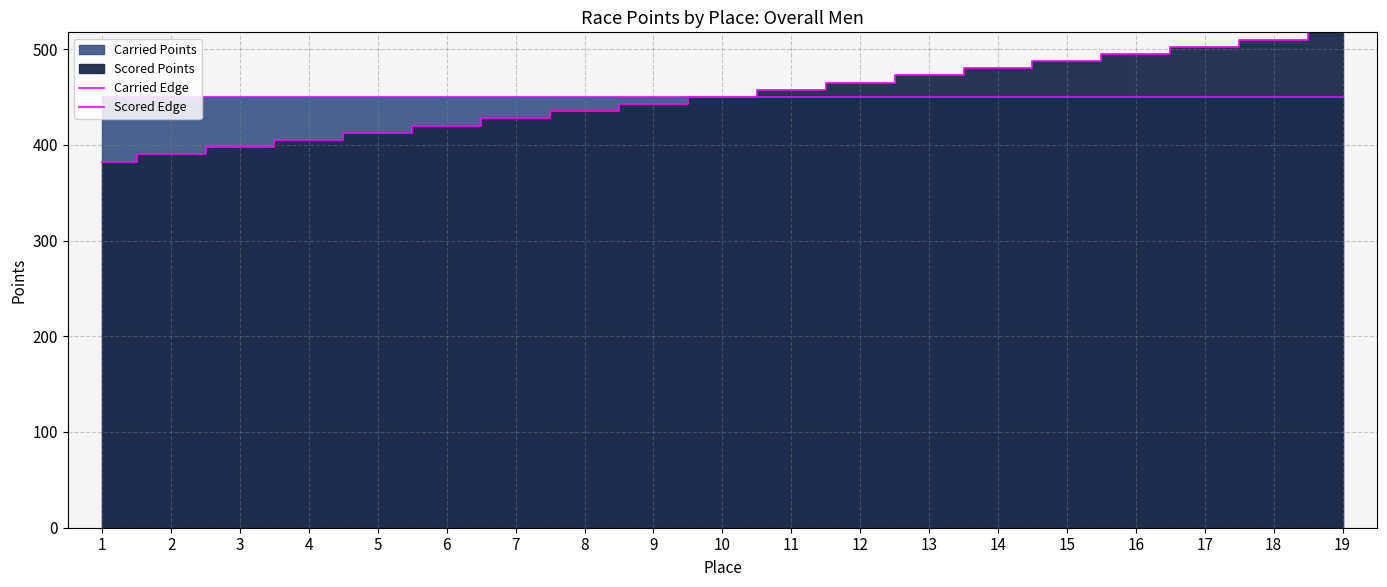

Where is Scored Edge nearest to the value 450?

10